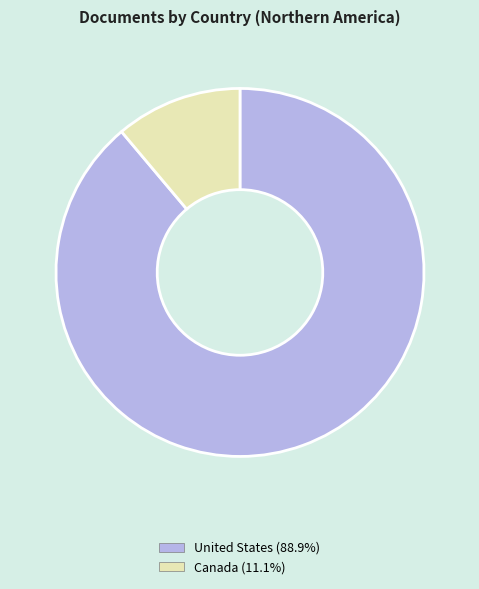

How many segments does this pie chart have?

2